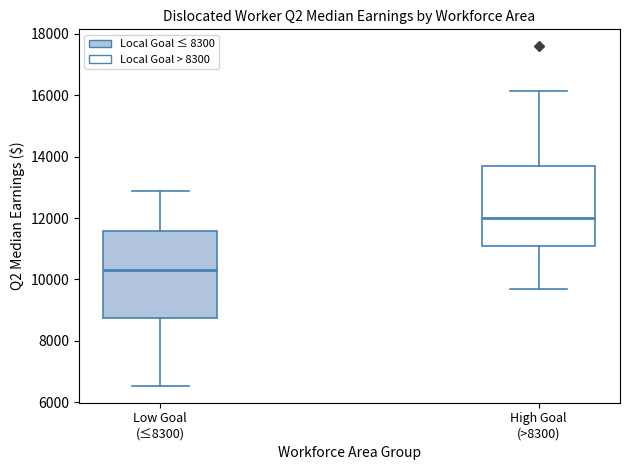

Where does the upper whisker of the box for High Goal (>8300) end on the y-axis? The values are not printed on the chart, so give them approximately, as read against the axis.

16200